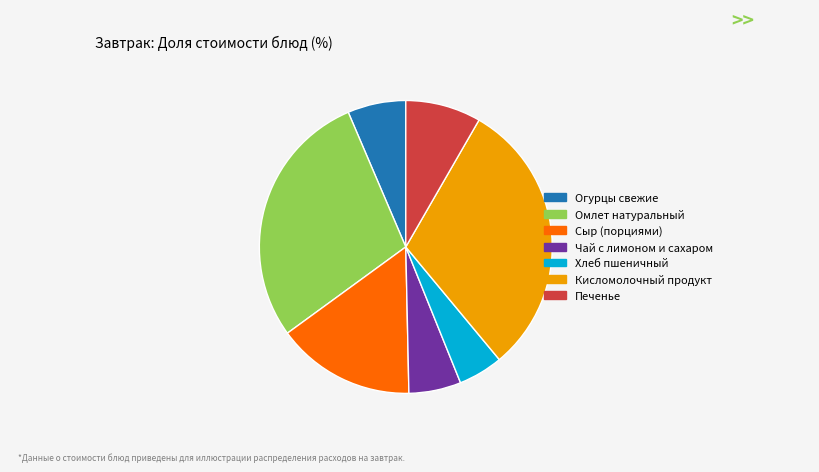

How many segments does this pie chart have?

7